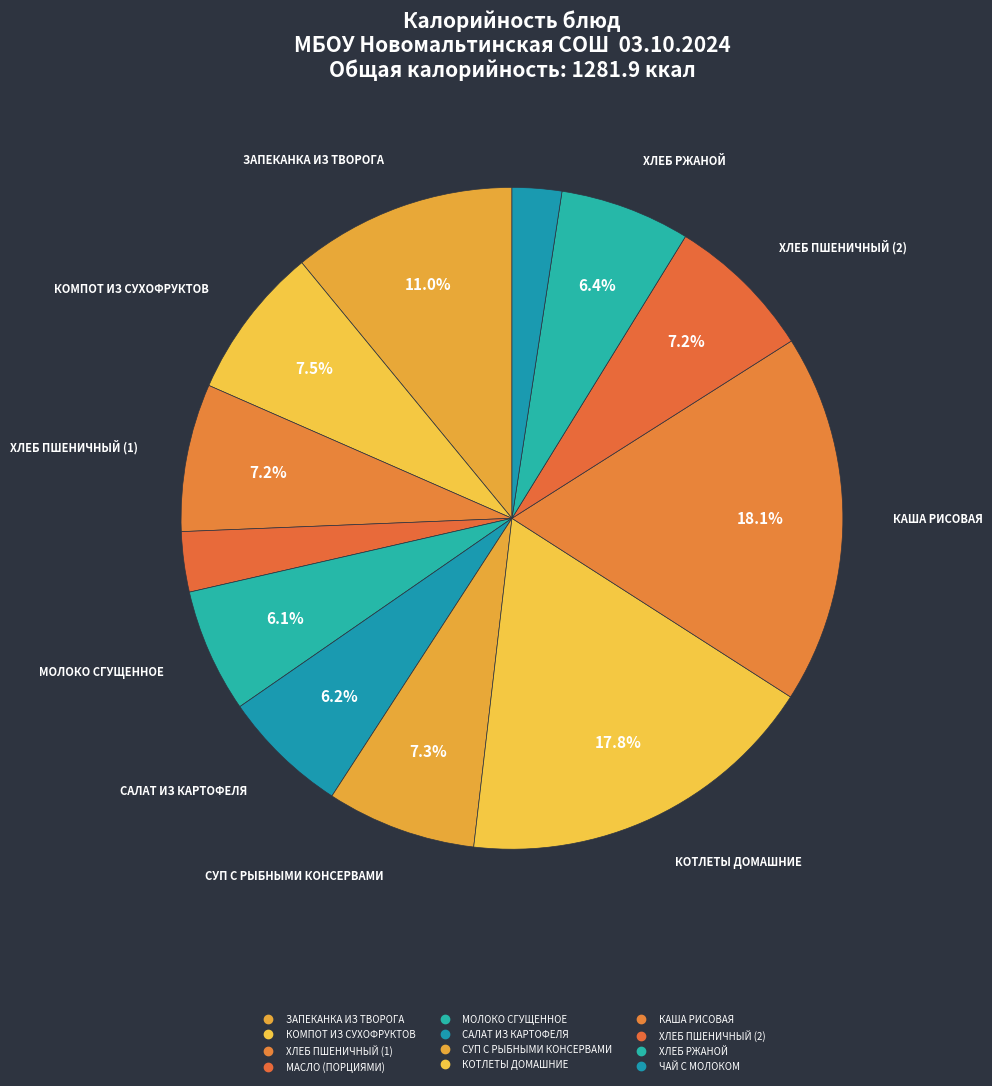

Which slice is the largest?

КАША РИСОВАЯ